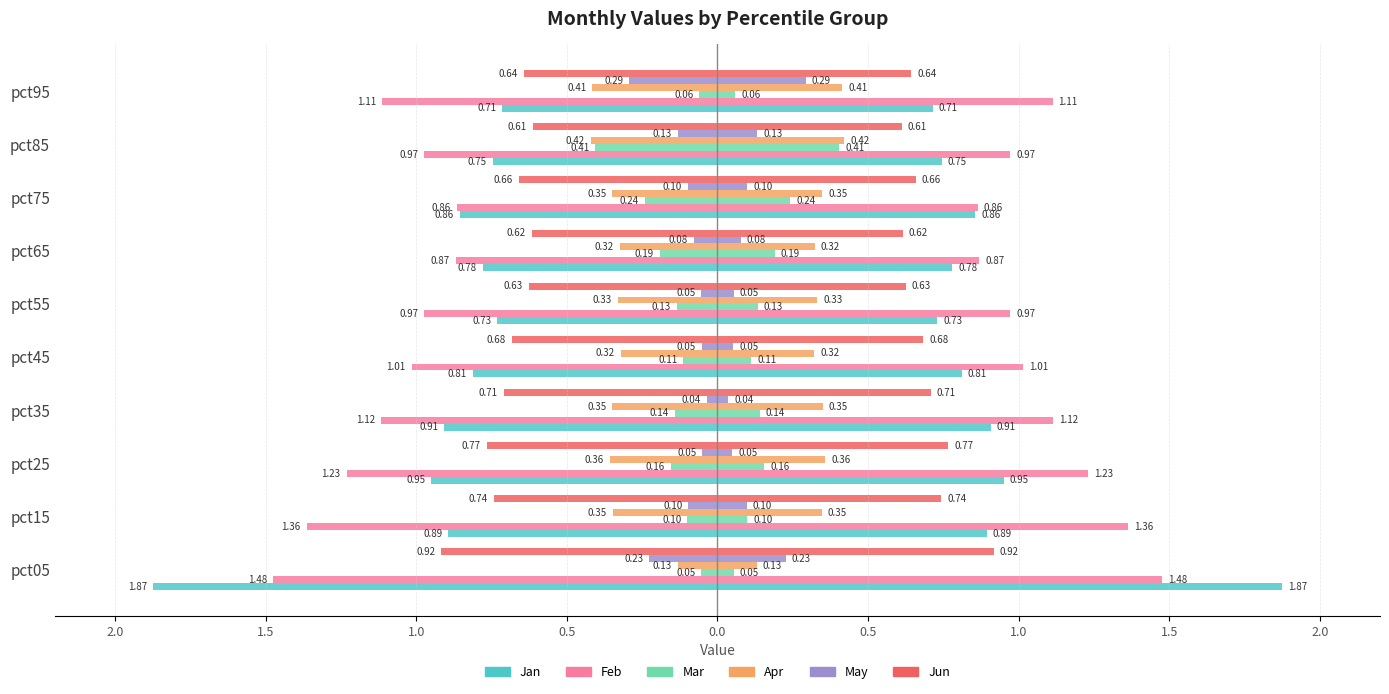

What is the sum of the Jun values at pct95 and pct35?

-1.4